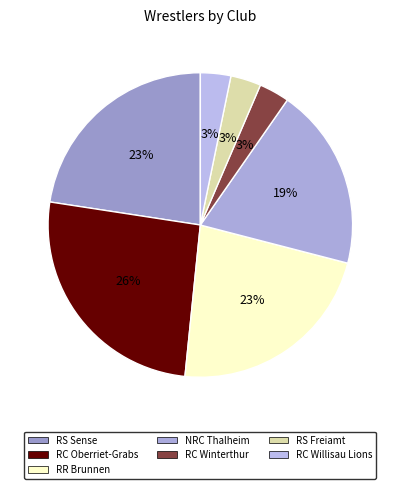

Count the number of slices in the pie.

7